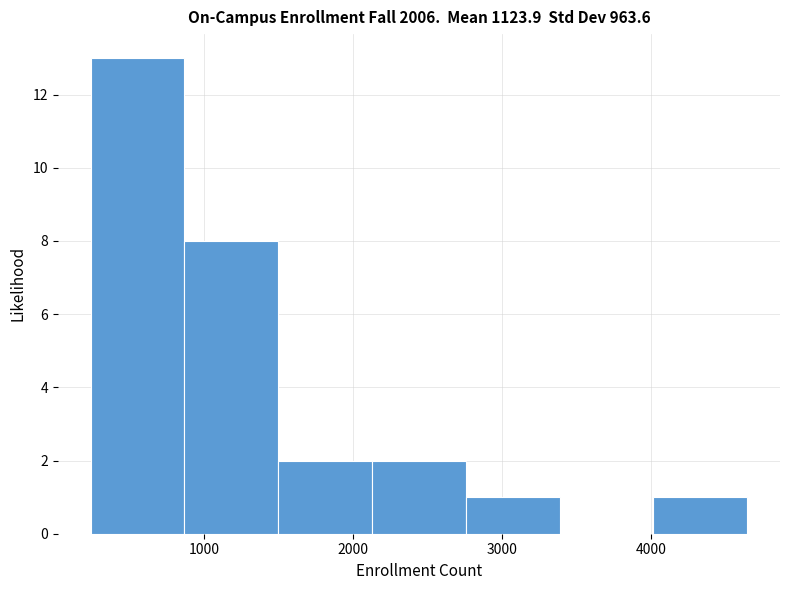

Over which range of the x-axis is the bar tallest?

200 to 900